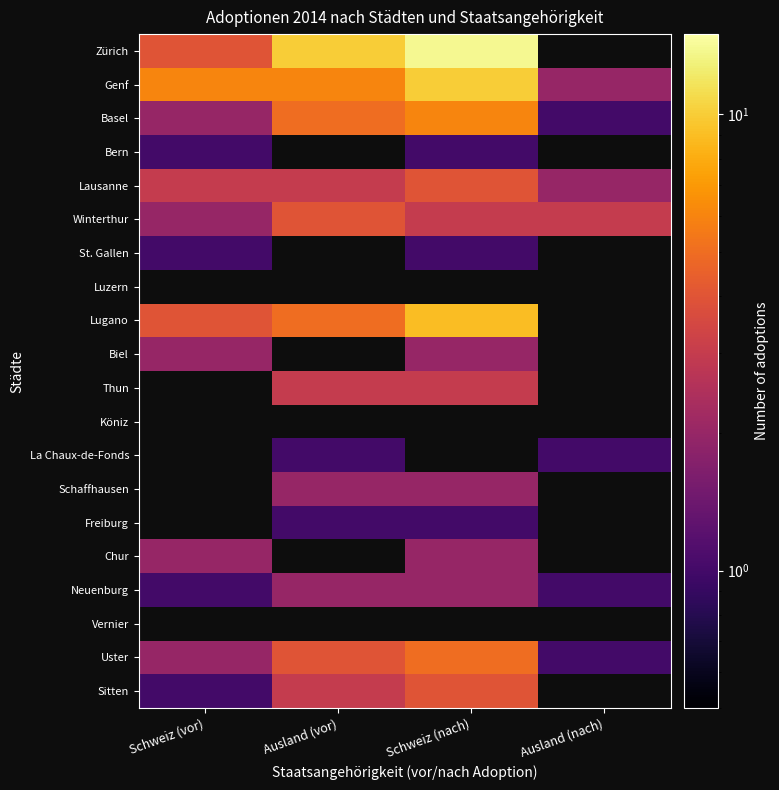

Which has a higher value, Schweiz (vor) or Schweiz (nach)?

Schweiz (nach)